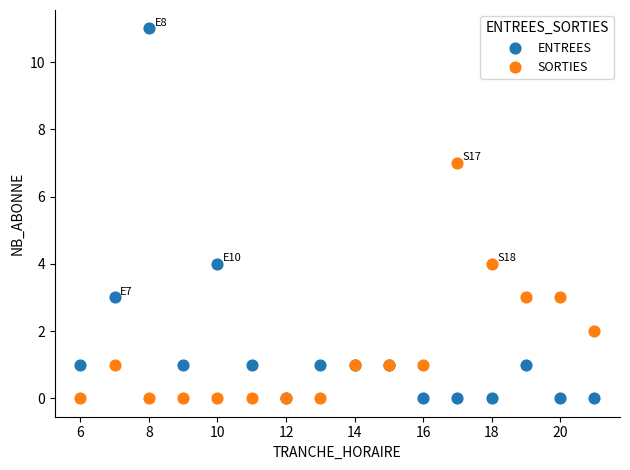

Which series reaches the maximum Y coordinate?

ENTREES